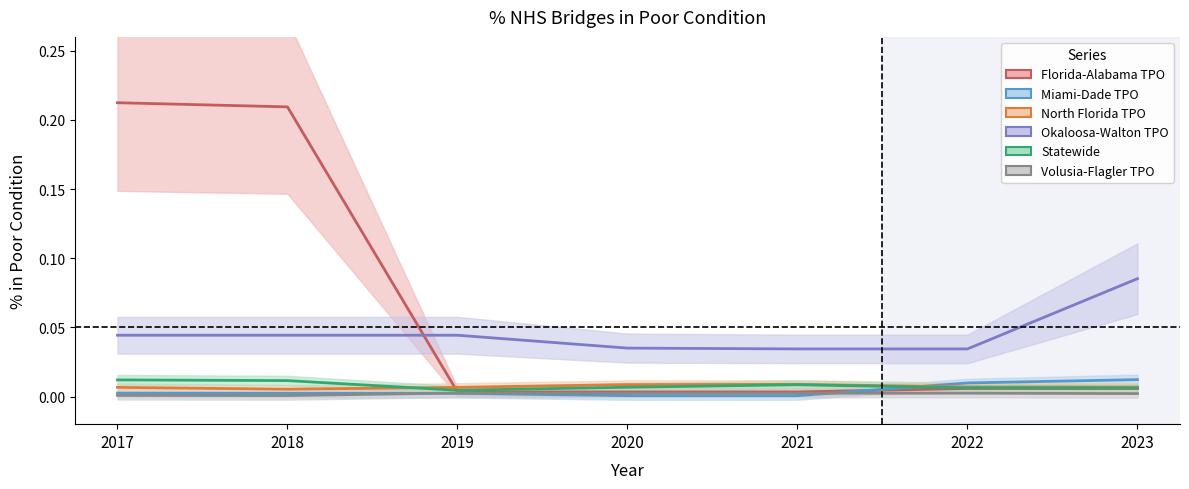

Which category has the highest value in the Okaloosa-Walton TPO series?

2023